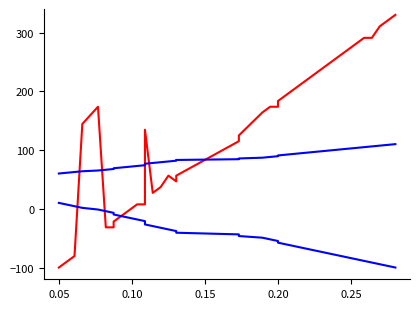

True or false: contact2 has a value of 77.1 at 21.

False